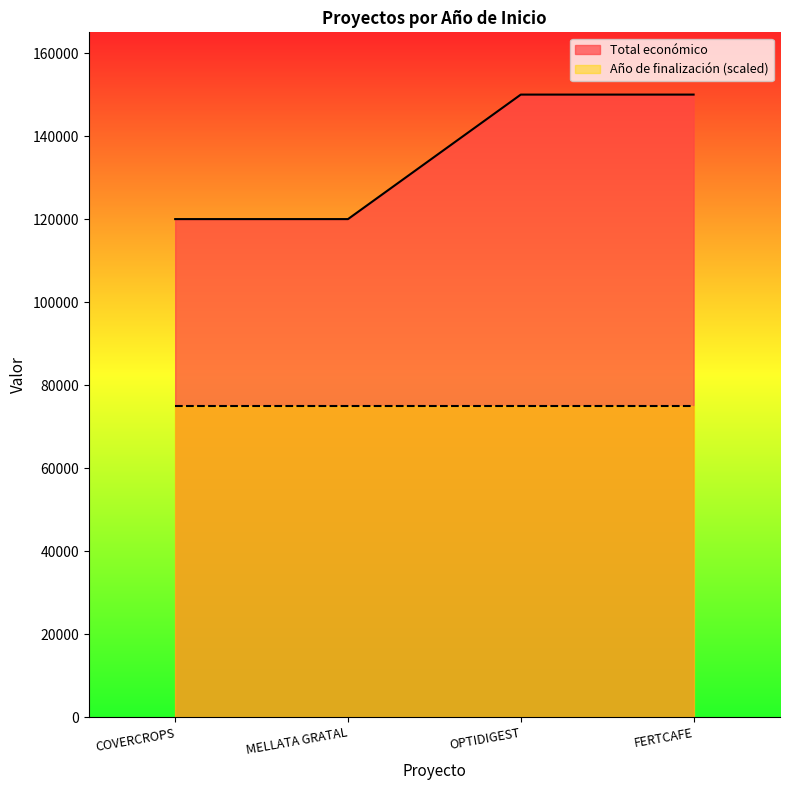

Which label corresponds to the largest value in the chart?

OPTIDIGEST